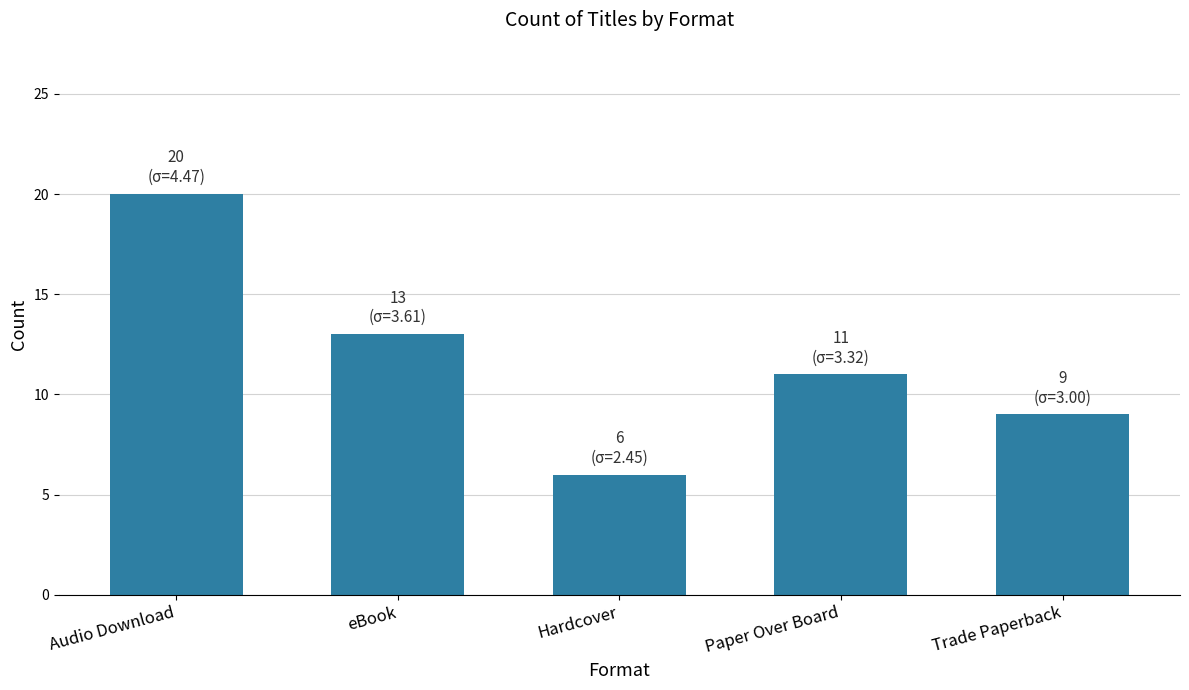

At which category does the chart reach its minimum across all series?

Hardcover